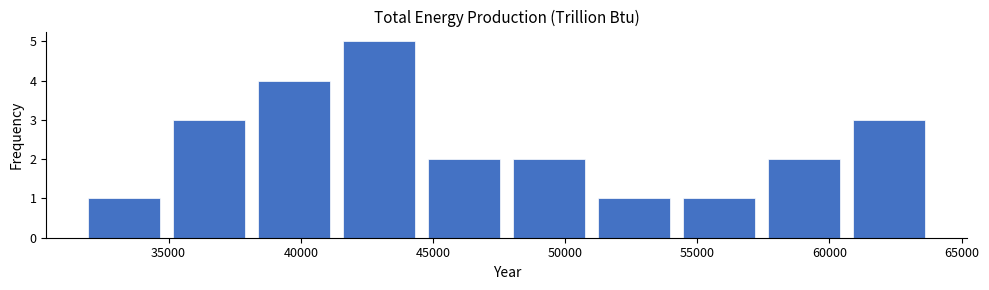

How tall is the bar that spans 60500 to 64000 on the x-axis? Neither the bar edges nor the heights are printed on the chart, so give them approximately, as read against the axes.

3